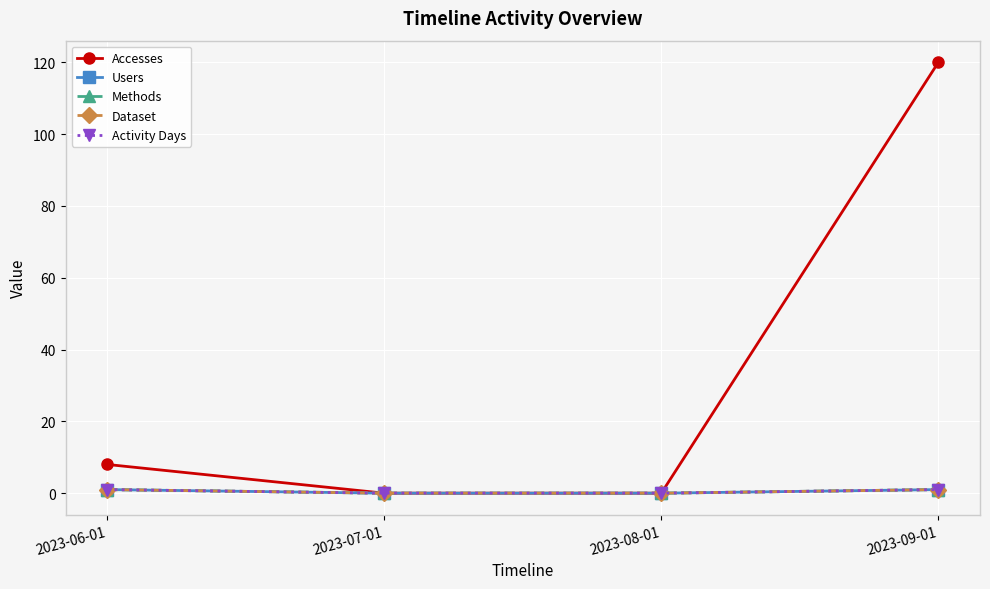

Reading left to right, extract all data points from this chart.

Accesses: 2023-06-01=8	2023-07-01=0	2023-08-01=0	2023-09-01=120
Users: 2023-06-01=1	2023-07-01=0	2023-08-01=0	2023-09-01=1
Methods: 2023-06-01=1	2023-07-01=0	2023-08-01=0	2023-09-01=1
Dataset: 2023-06-01=1	2023-07-01=0	2023-08-01=0	2023-09-01=1
Activity Days: 2023-06-01=1	2023-07-01=0	2023-08-01=0	2023-09-01=1